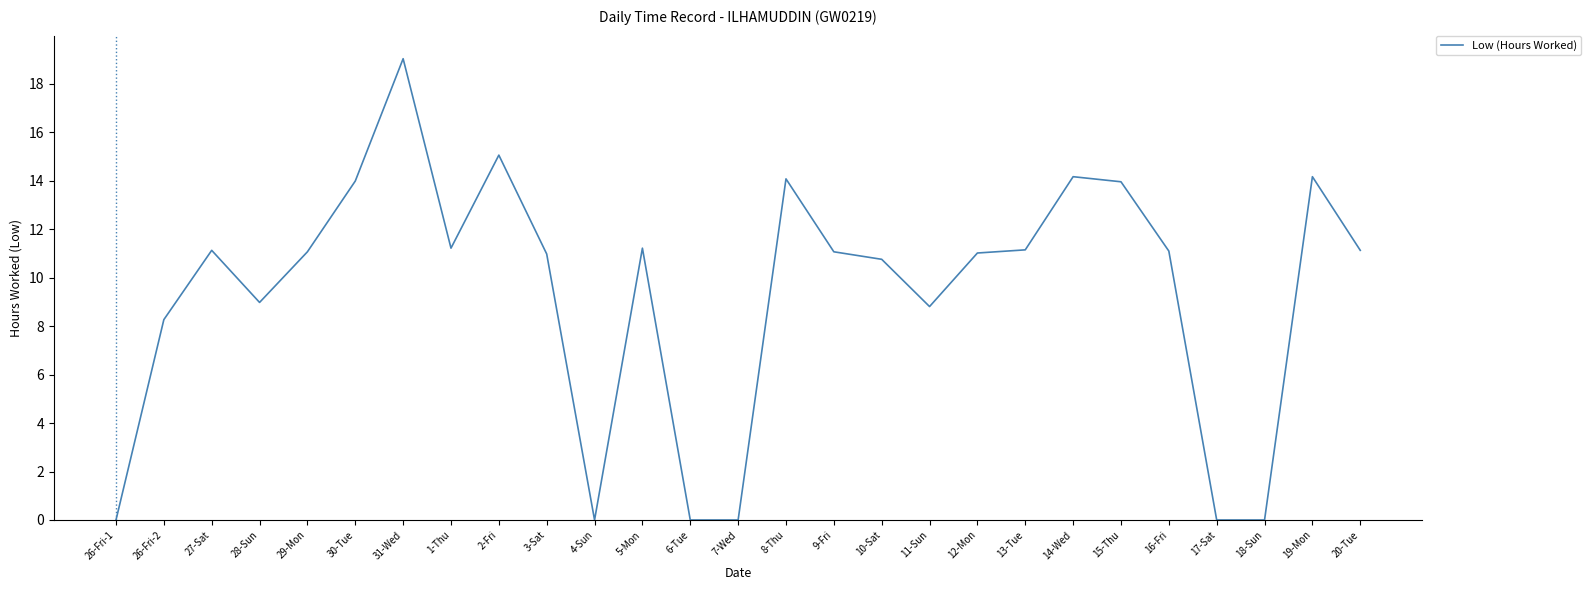

What is the change in value from 26-Fri-2 to 14-Wed?

+5.9